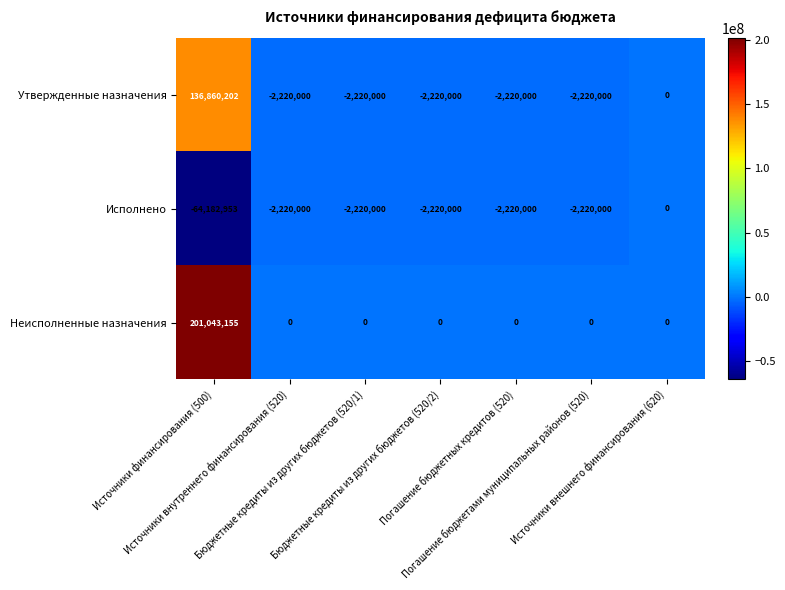

At which category is the sum across all series the highest?

Источники финансирования (500)